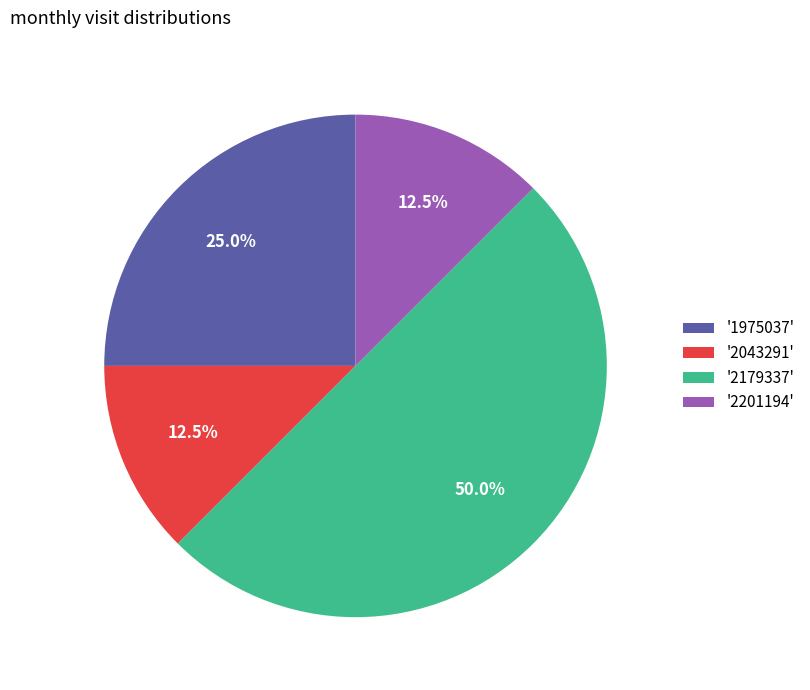

What percentage is NOT represented by '2179337'?

50.0%